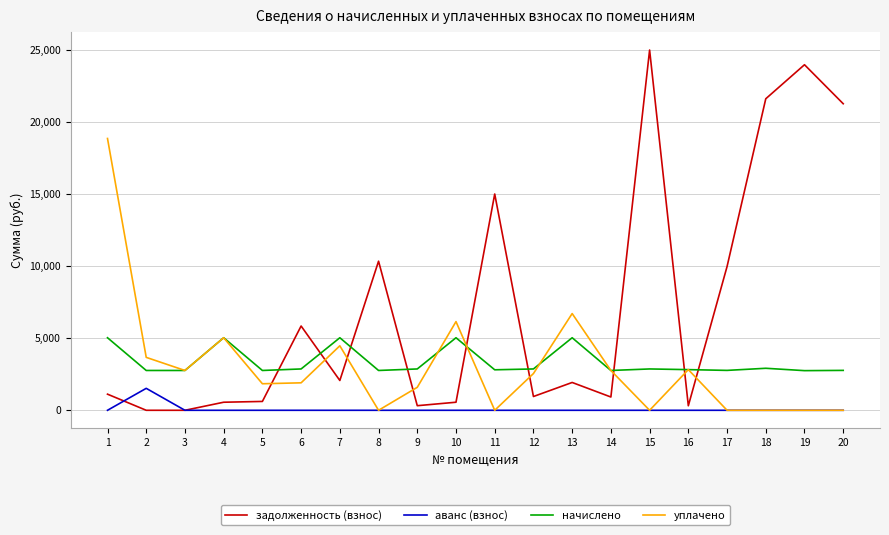

What is the maximum value shown in the chart?

24984.1